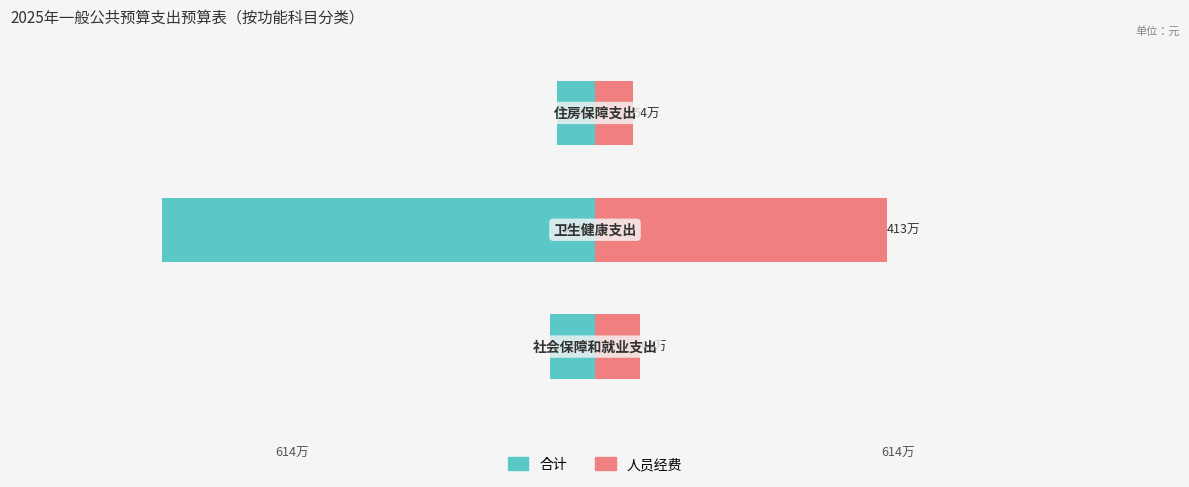

How many data points in 人员经费 are above 640662?

1